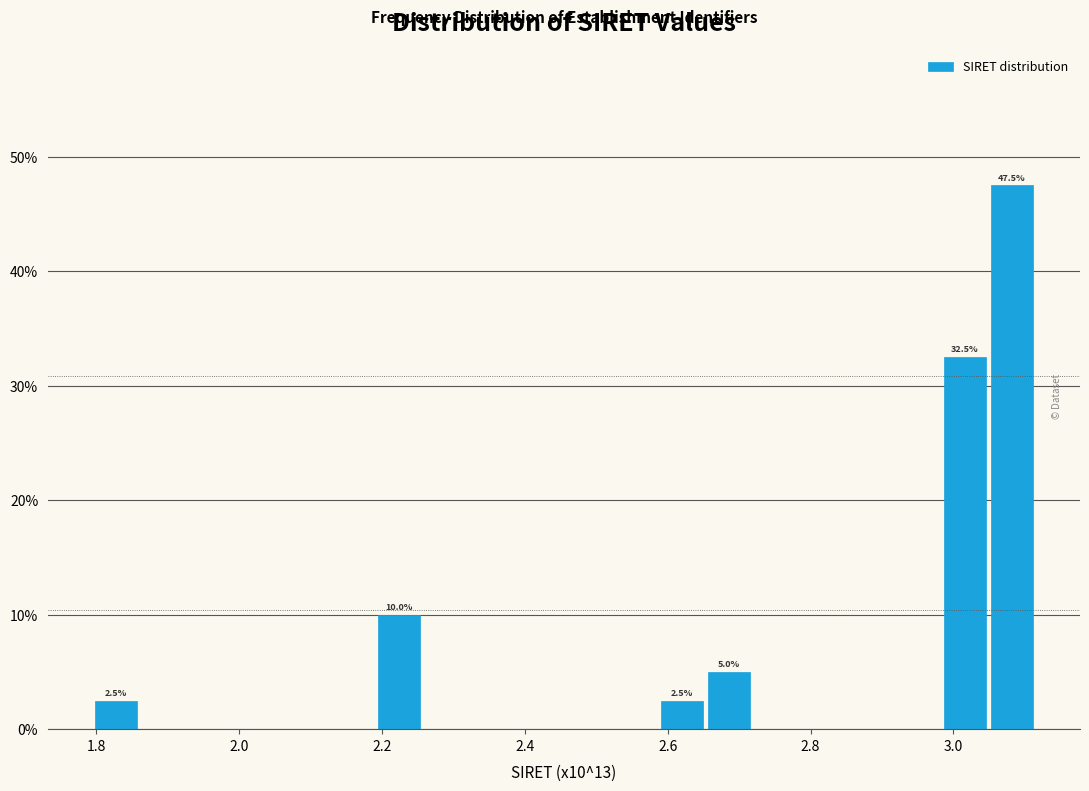

Around what value on the x-axis is the tallest bar? Give the approximate position of its centre, as read against the axis.

3.08